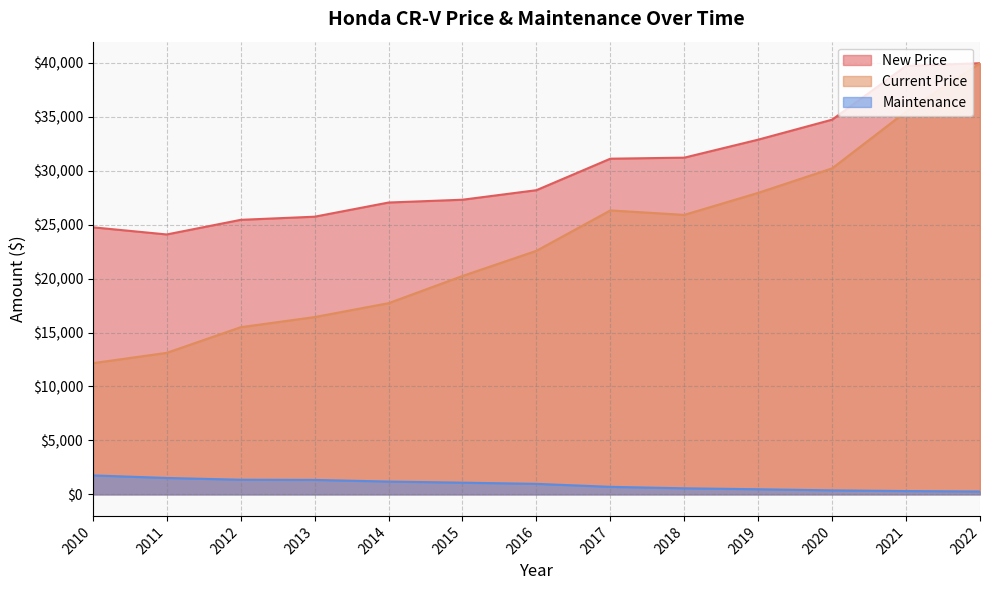

What is the spread (max minus min) of values at 2010?

22997